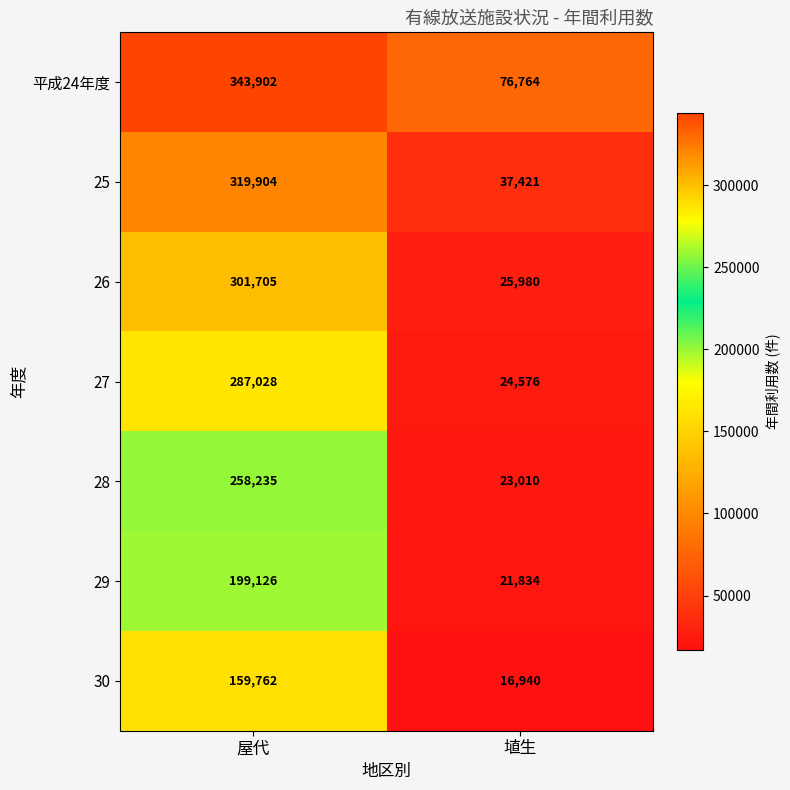

What is the total value across all series at 埴生?

226525